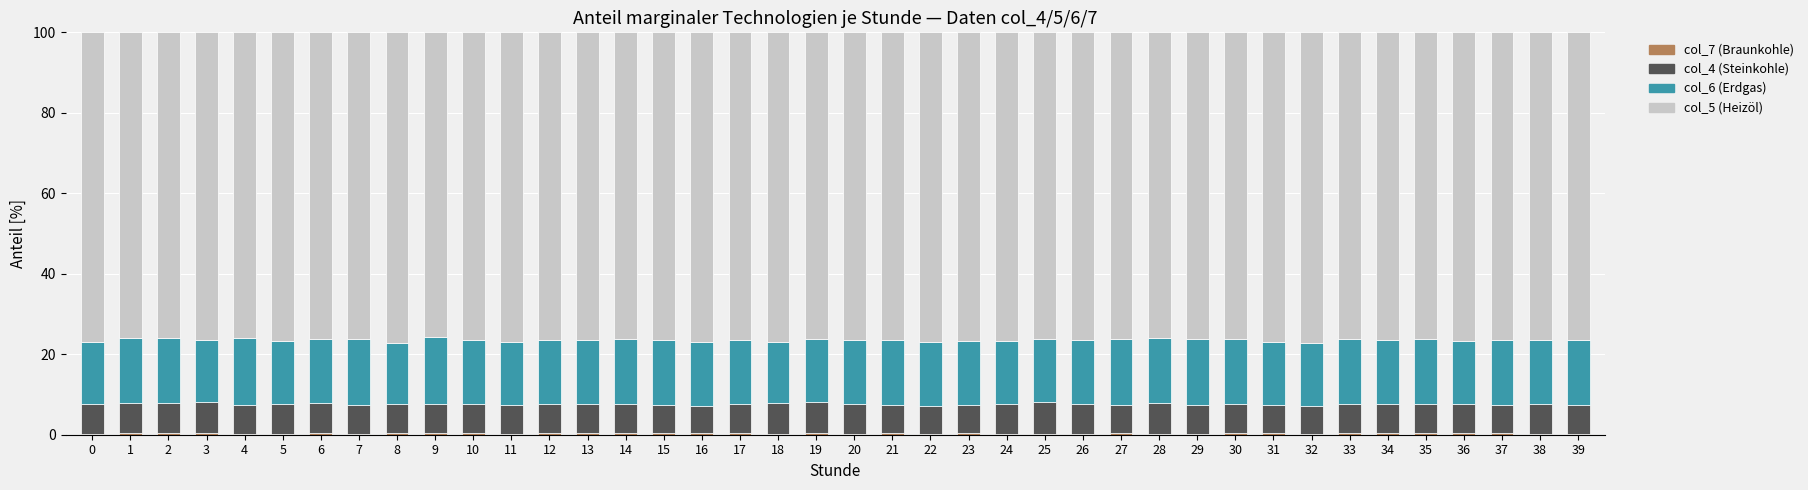

How many distinct data groups are displayed?

4